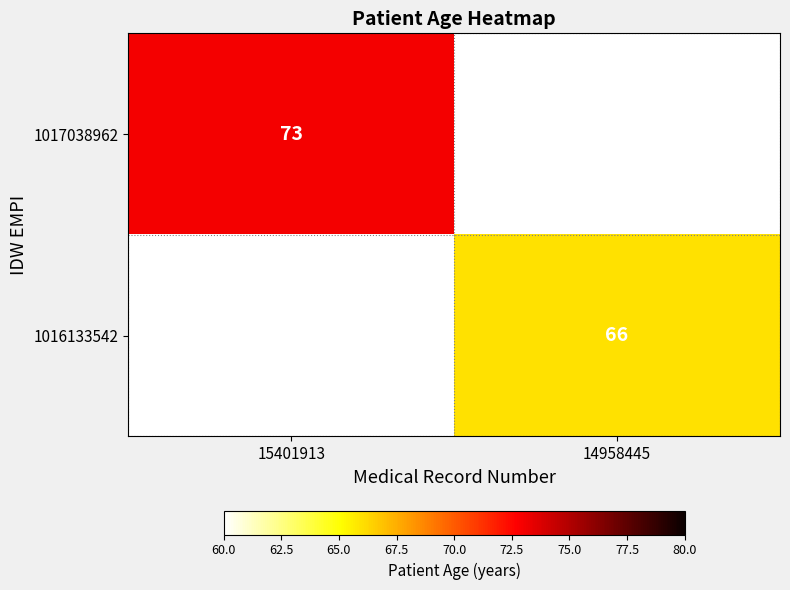

The value of 1016133542 at 14958445 is 111. True or false?

False